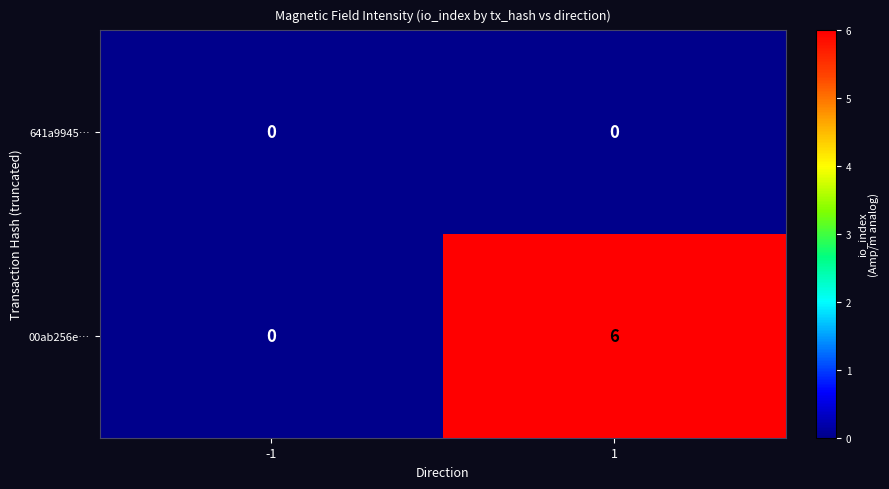

Rank the series by their maximum value, from highest to lowest.

00ab256e…, 641a9945…